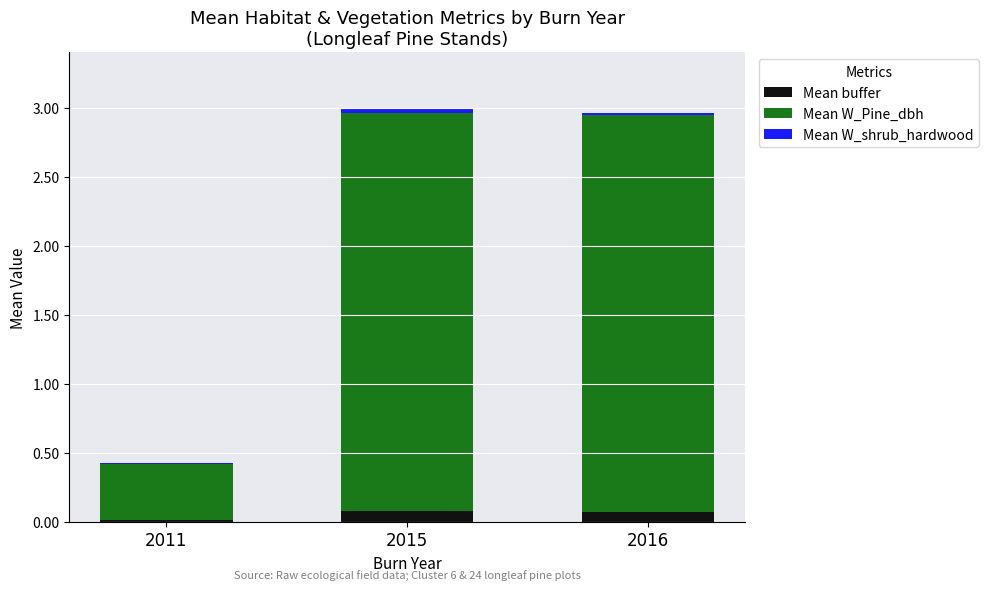

What is the difference between the maximum and minimum values in the Mean W_Pine_dbh series?

2.5